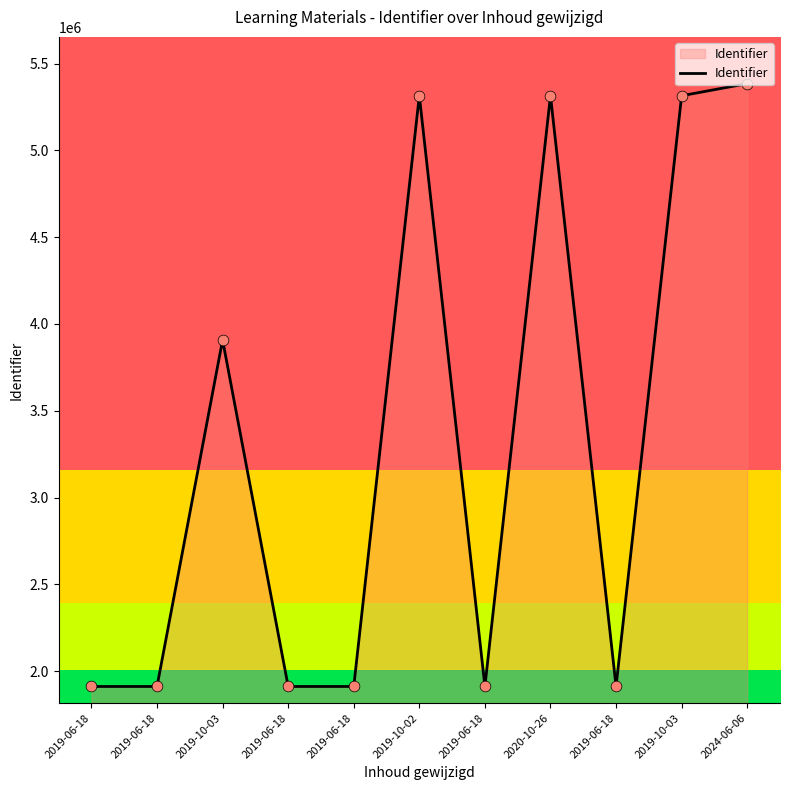

What is the ratio of the value at 2019-06-18 to the value at 2019-06-18?

1.0